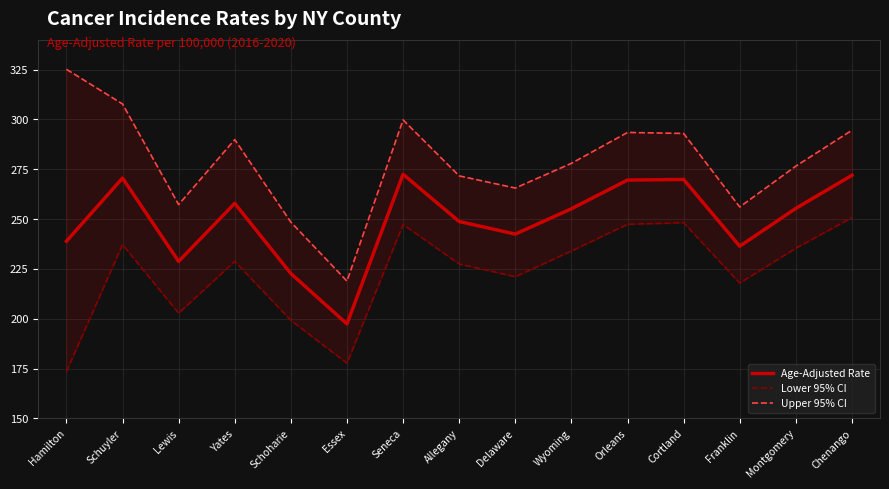

Reading left to right, what are all the values shown in this chart?

Age-Adjusted Rate: 238.9	270.6	228.8	257.9	222.7	197.4	272.5	248.8	242.5	255.2	269.6	269.9	236.4	255.4	272.0
Lower 95% CI: 173.5	237.2	202.8	228.8	199.2	177.7	247.3	227.5	221.1	234.0	247.4	248.2	217.9	235.4	250.8
Upper 95% CI: 325.2	307.8	257.3	289.9	248.5	218.9	299.8	271.7	265.6	278.0	293.5	293.0	256.1	276.6	294.6